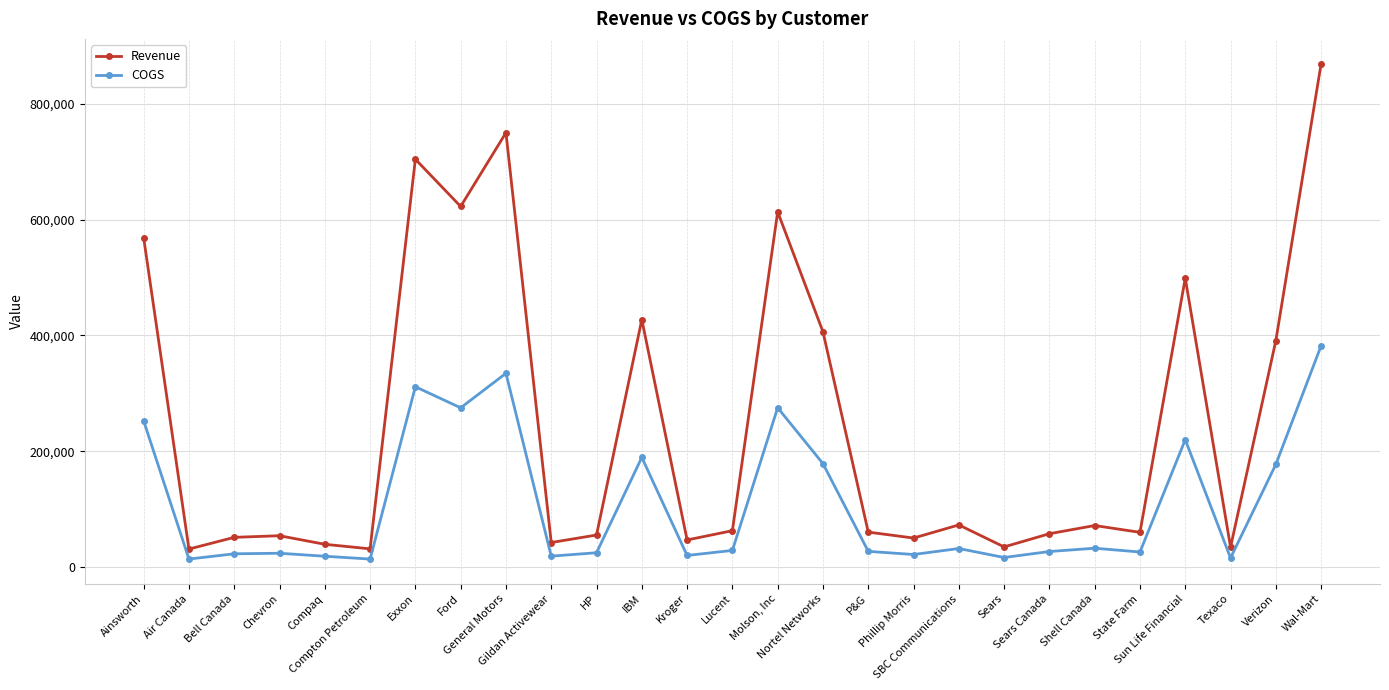

At how many categories does at least one series exceed 529039?

6